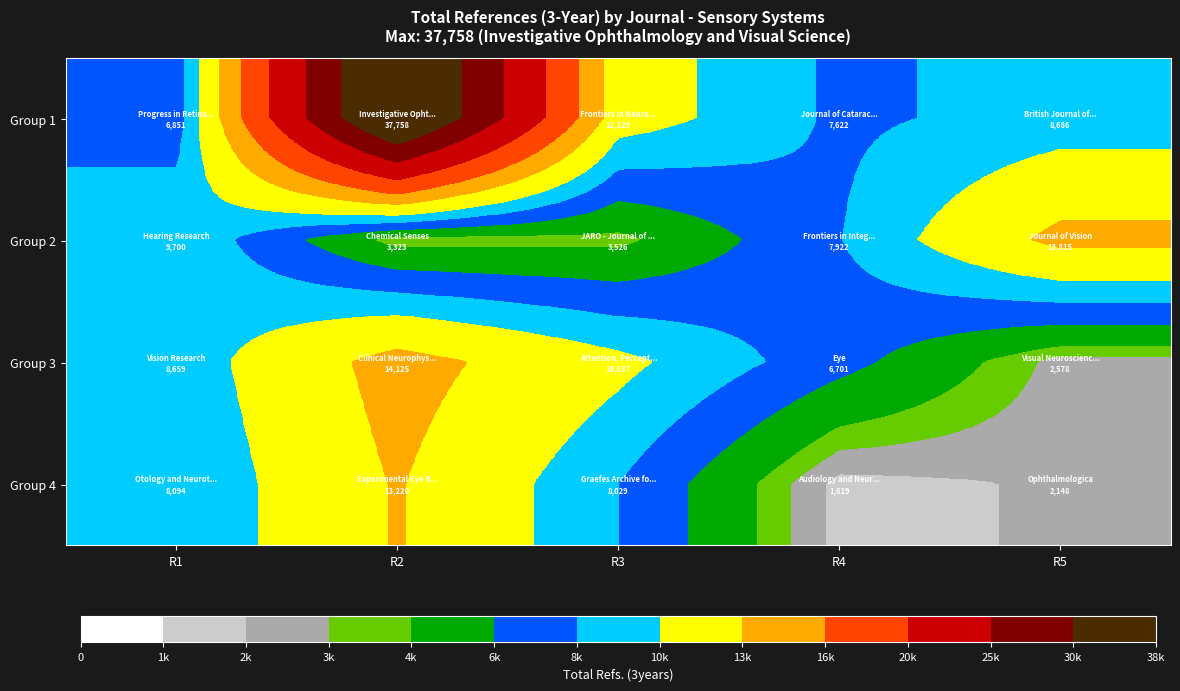

List the series in order of their peak value, lowest first.

Group 4, Group 2, Group 3, Group 1